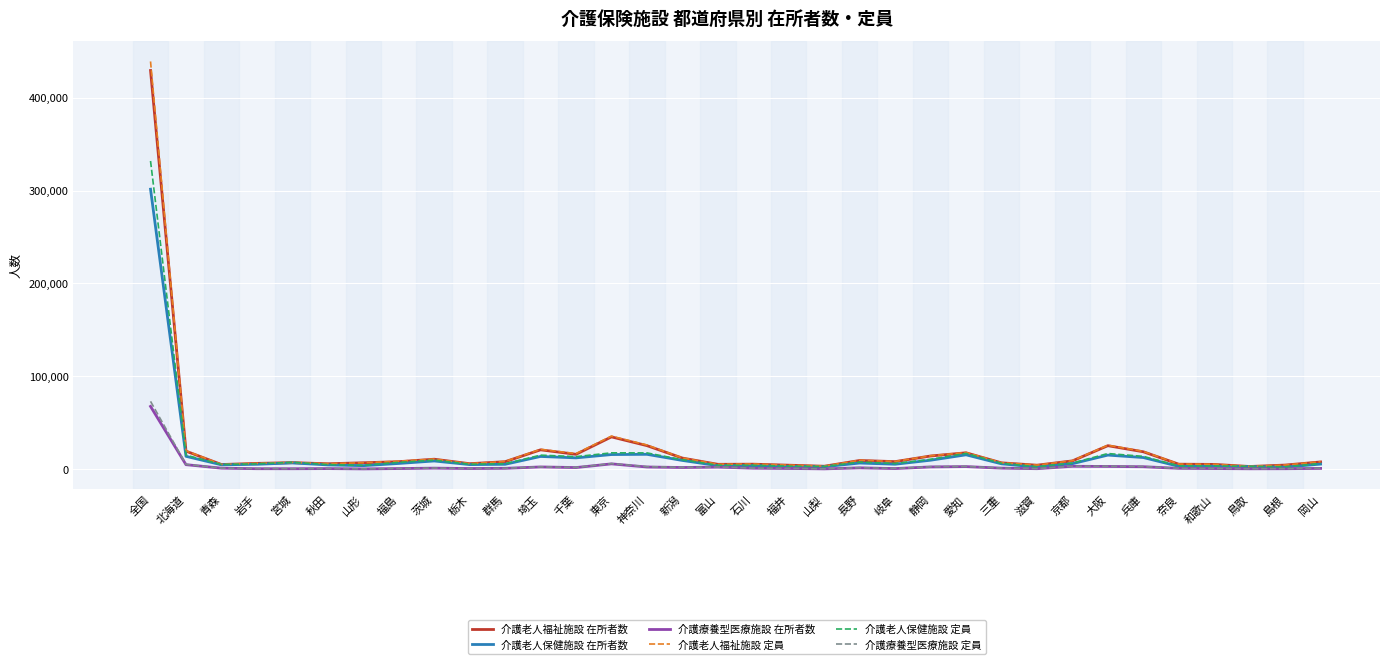

Which label corresponds to the largest value in the chart?

全国